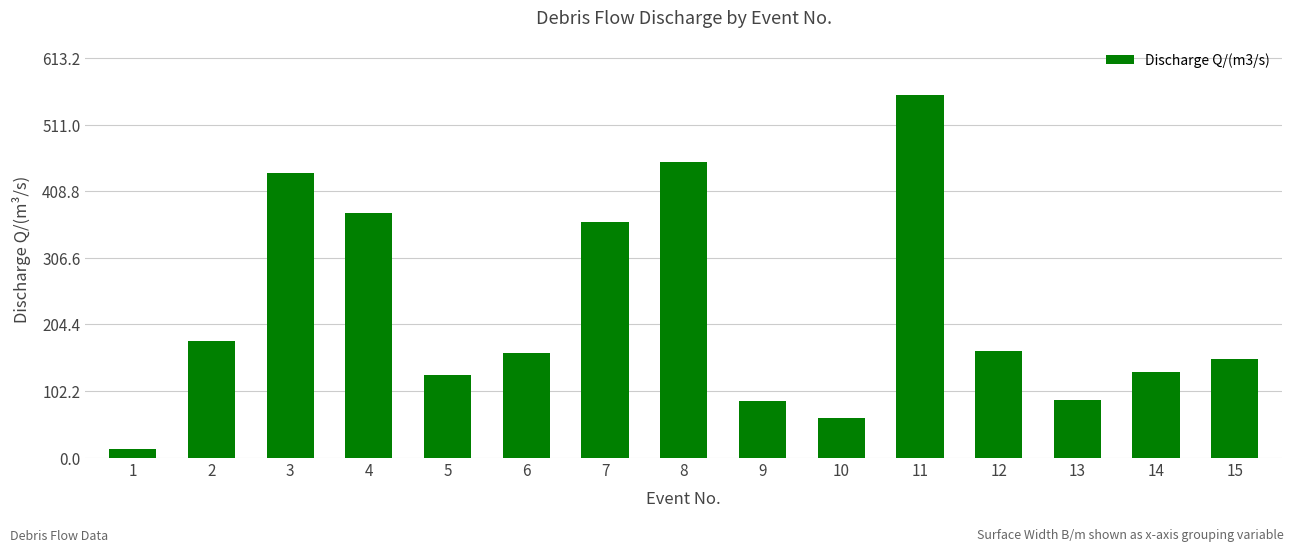

What is the sum of the values at 4 and 9?

462.4